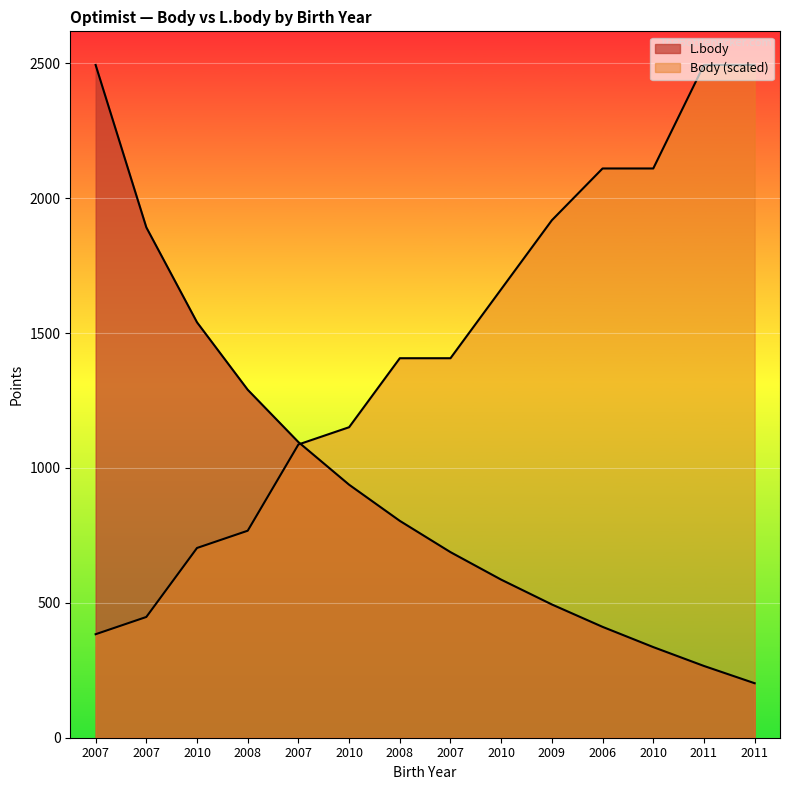

True or false: Body and L.body intersect in this chart.

True